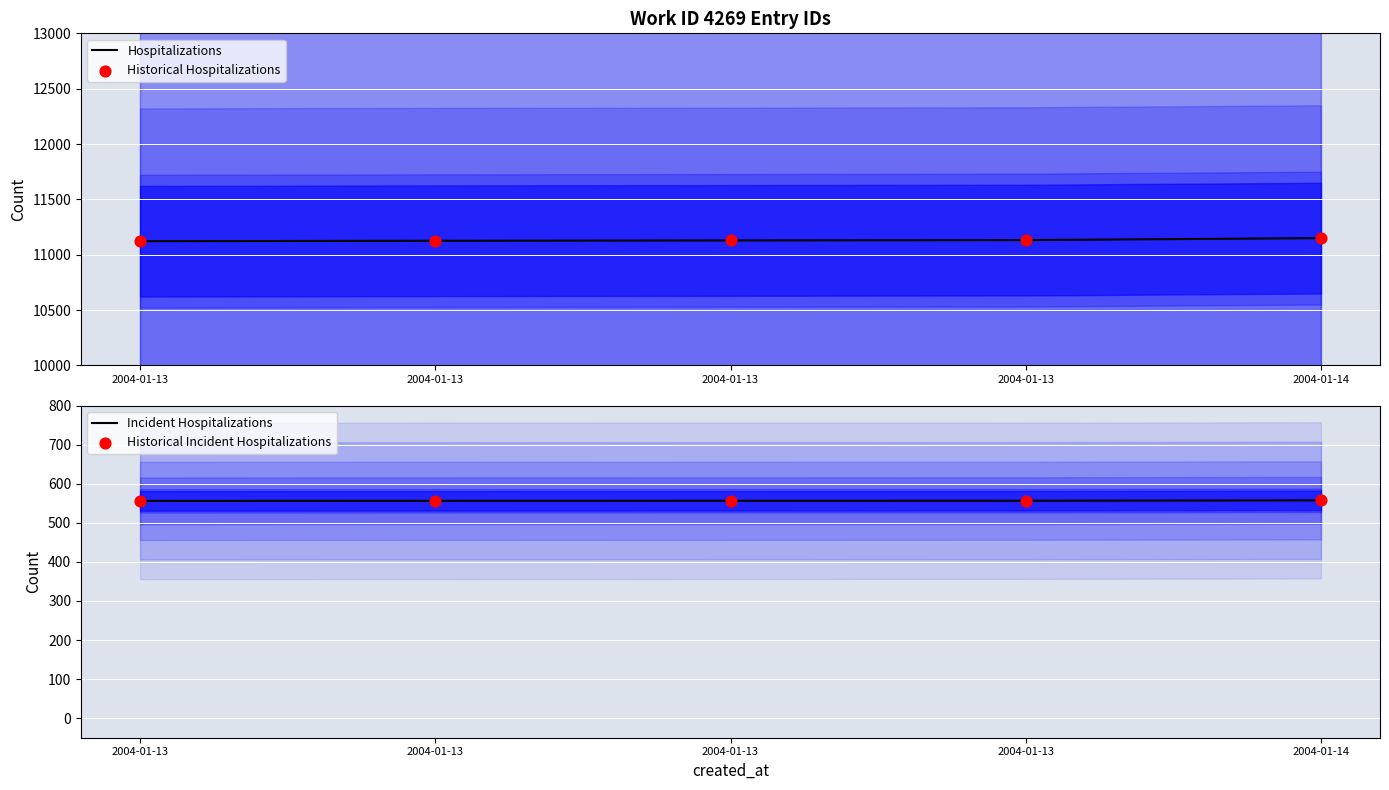

At how many categories does at least one series exceed 9265?

5